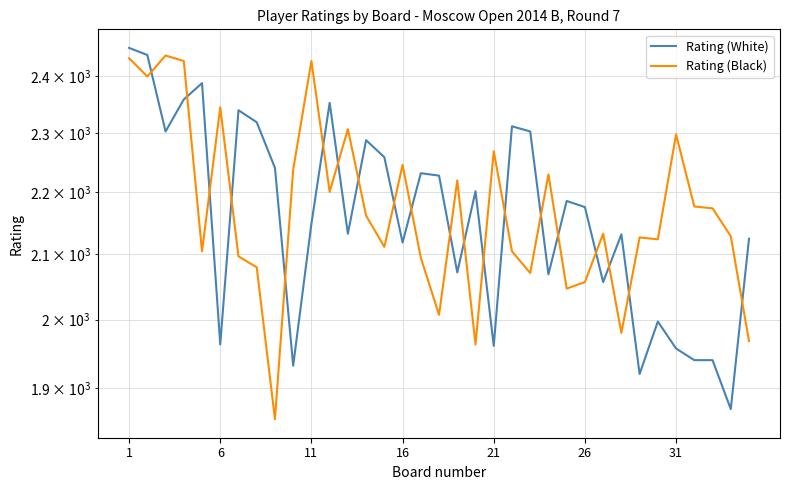

What is the difference between the maximum and second lowest values in the Rating (Black) series?

475